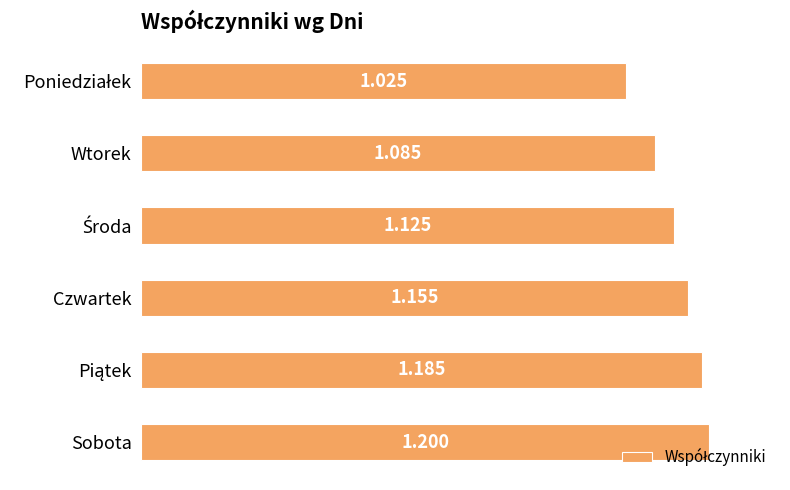

What is the difference between the maximum and minimum values?

0.2